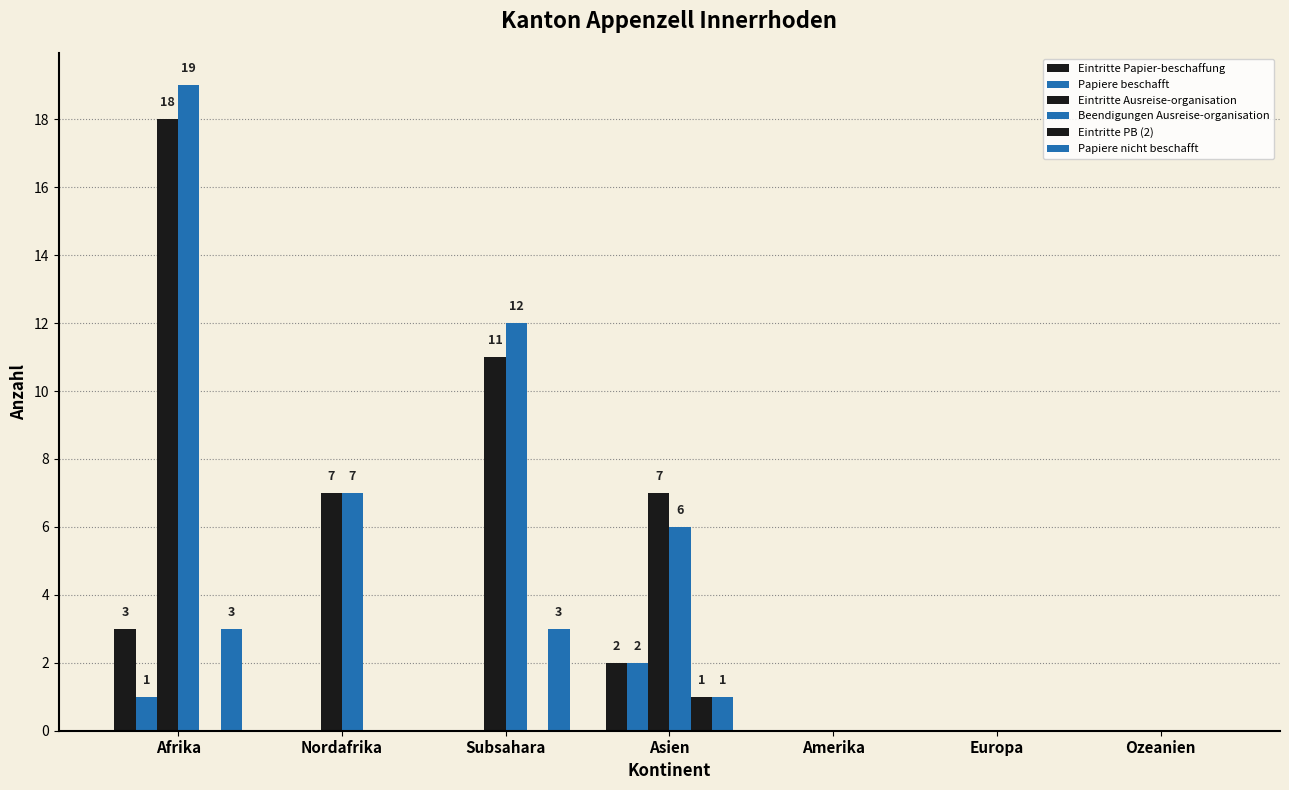

What position from the left is Ozeanien?

7